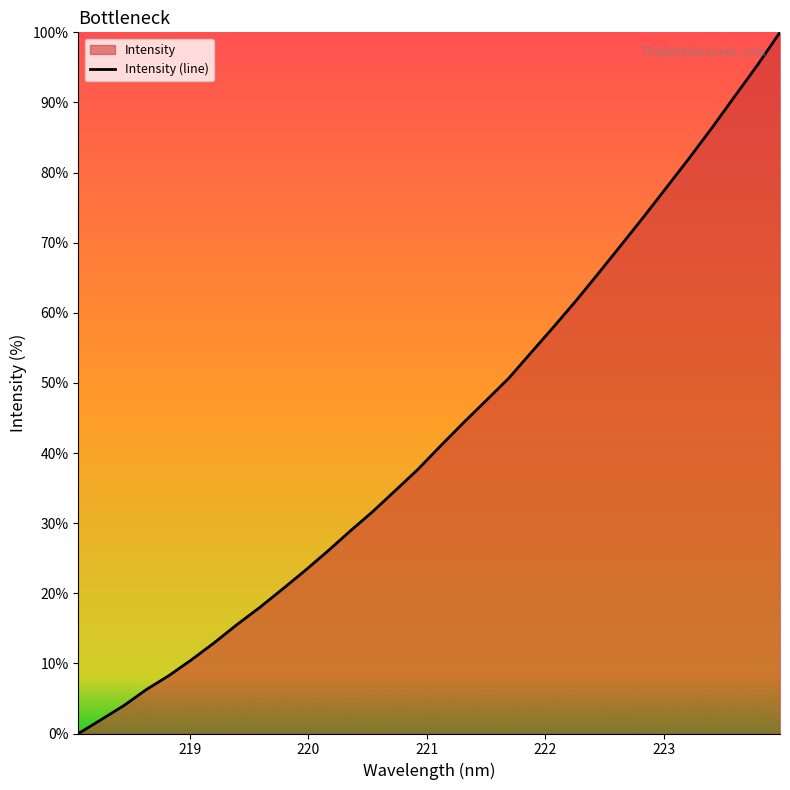

What is the greatest value displayed?

100.0